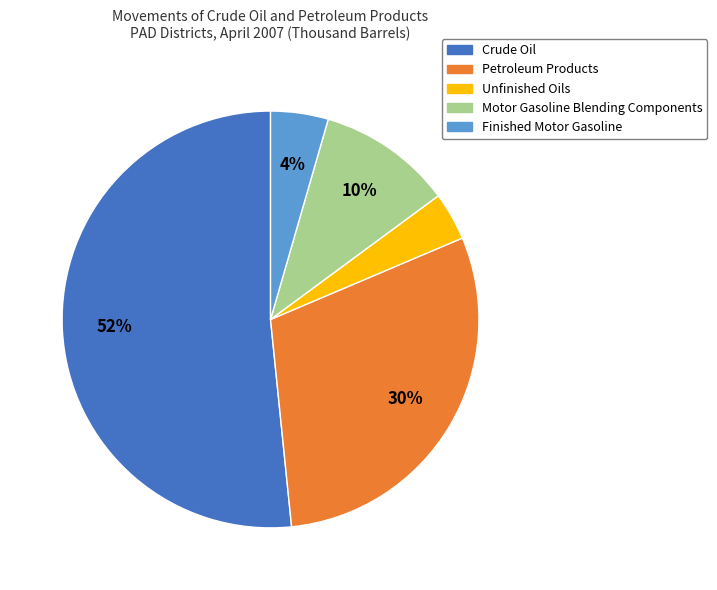

Is the sum of Motor Gasoline Blending Components and Unfinished Oils greater than half?

No